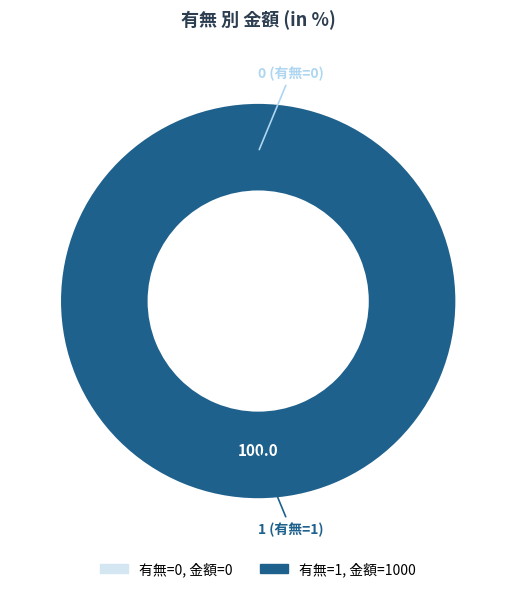

Is there any slice that represents more than half of the pie?

Yes